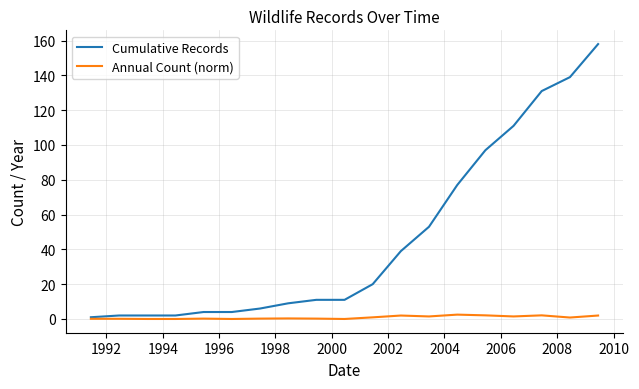

Which series has the largest total across all categories?

Cumulative Records